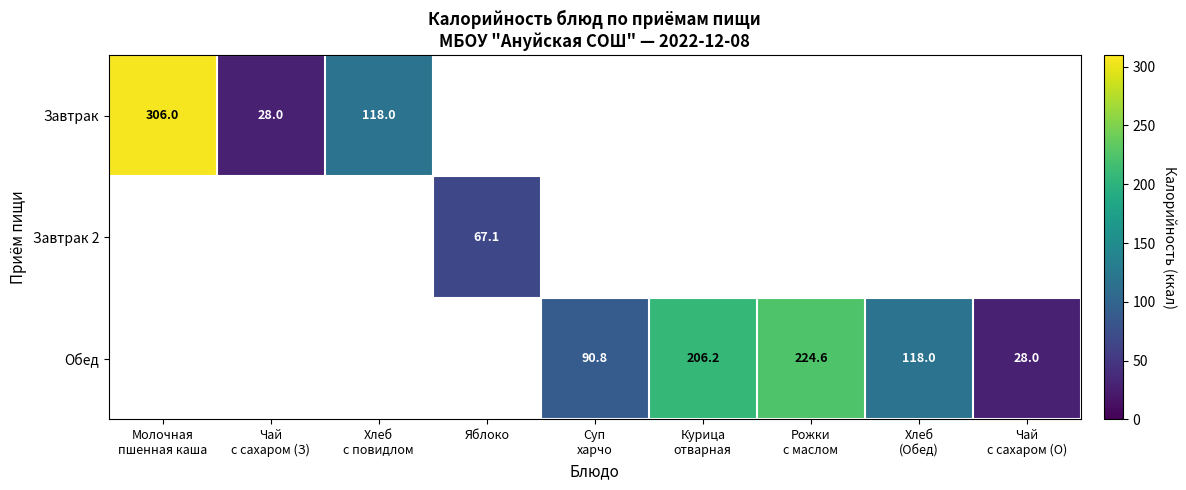

At which label is Завтрак closest to 167?

Хлеб с повидлом